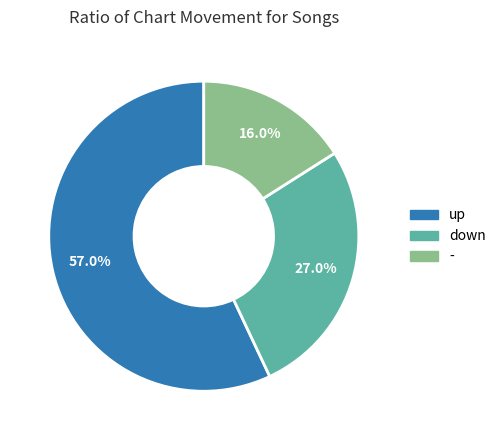

What is the largest slice in the pie chart?

up